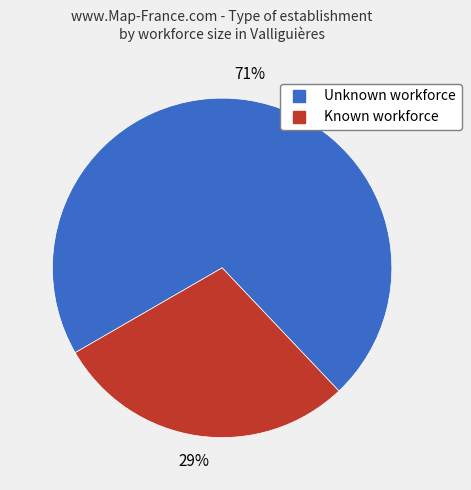

To the nearest percent, what is the average slice percentage?

50%